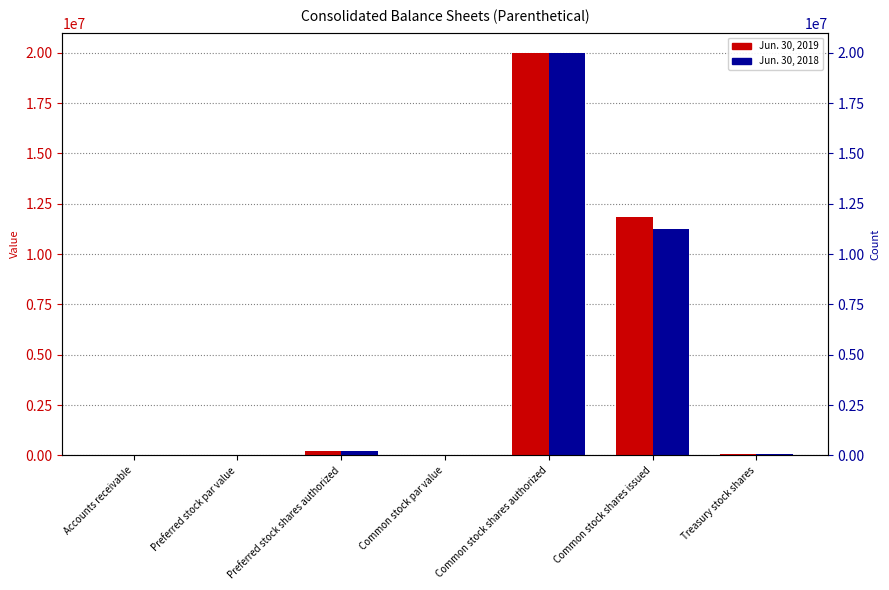

What is the label of the 4th bar from the right?

Common stock par value